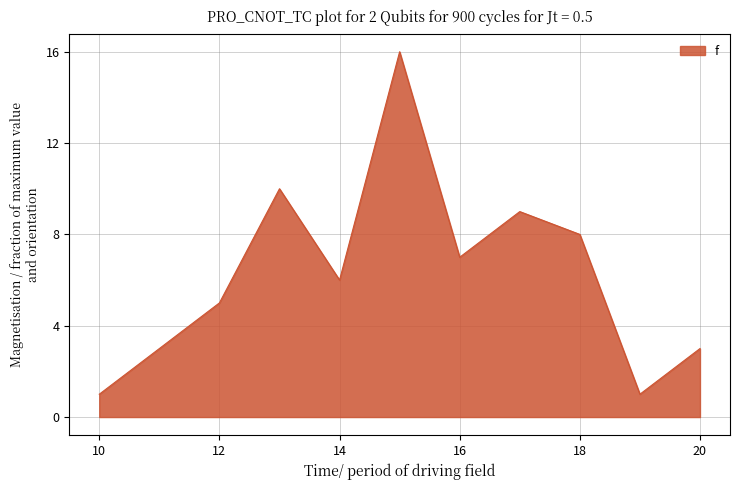

What is the difference between the maximum and minimum values?

15